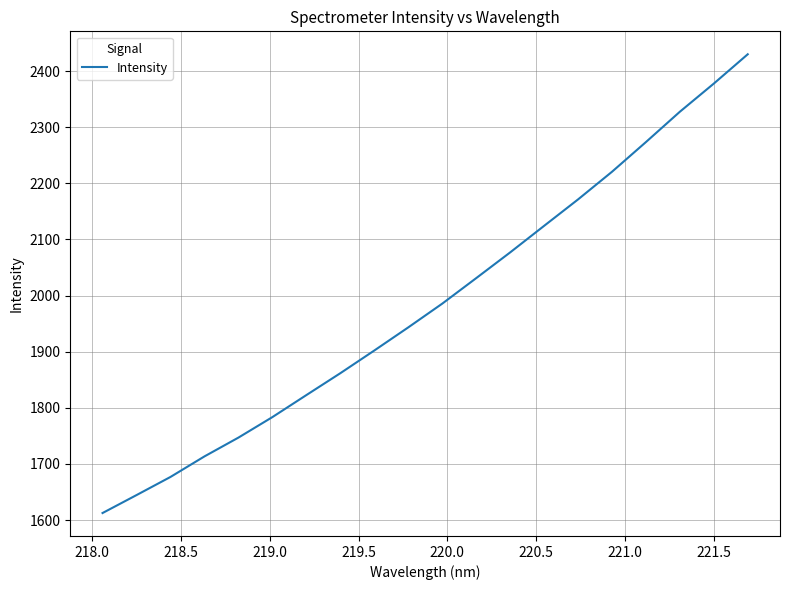

What is the smallest value displayed?

1612.6